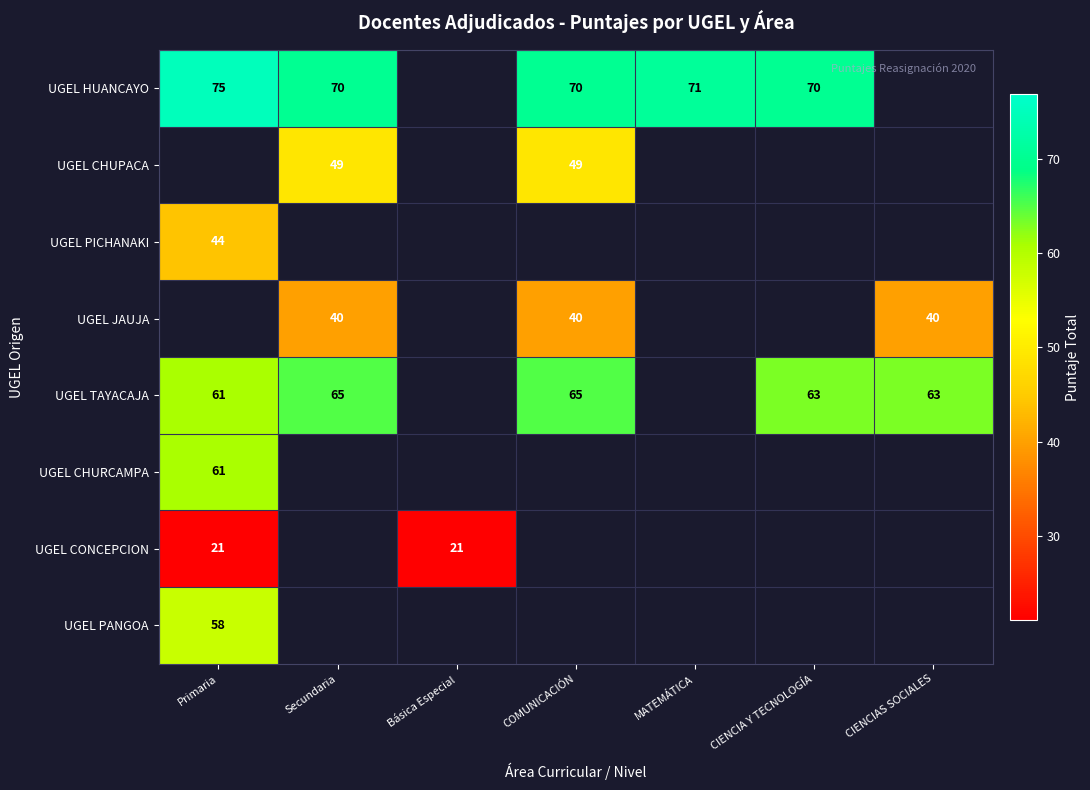

The UGEL TAYACAJA series shows 63 at CIENCIAS SOCIALES. True or false?

True